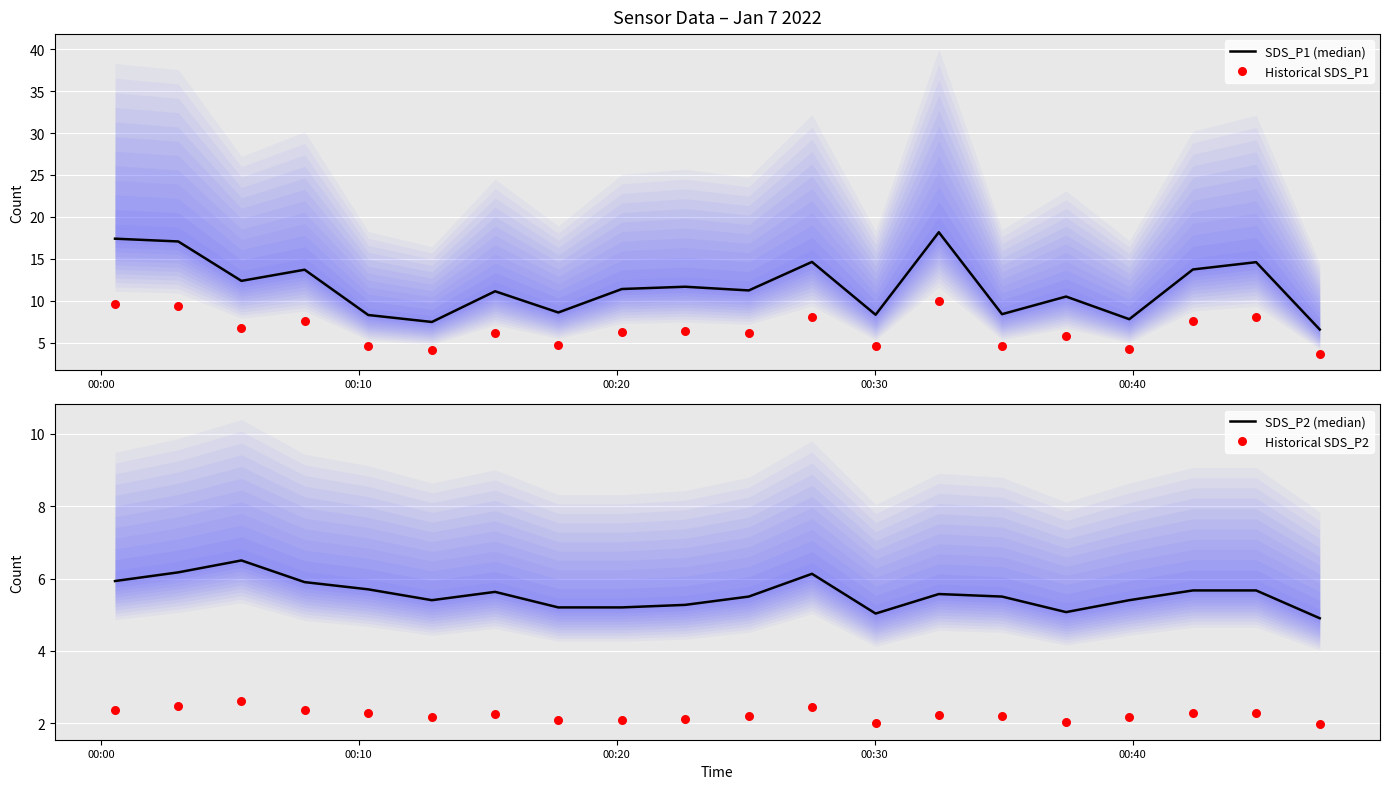

Which series has the largest Y range (max minus min)?

SDS_P1 (median)